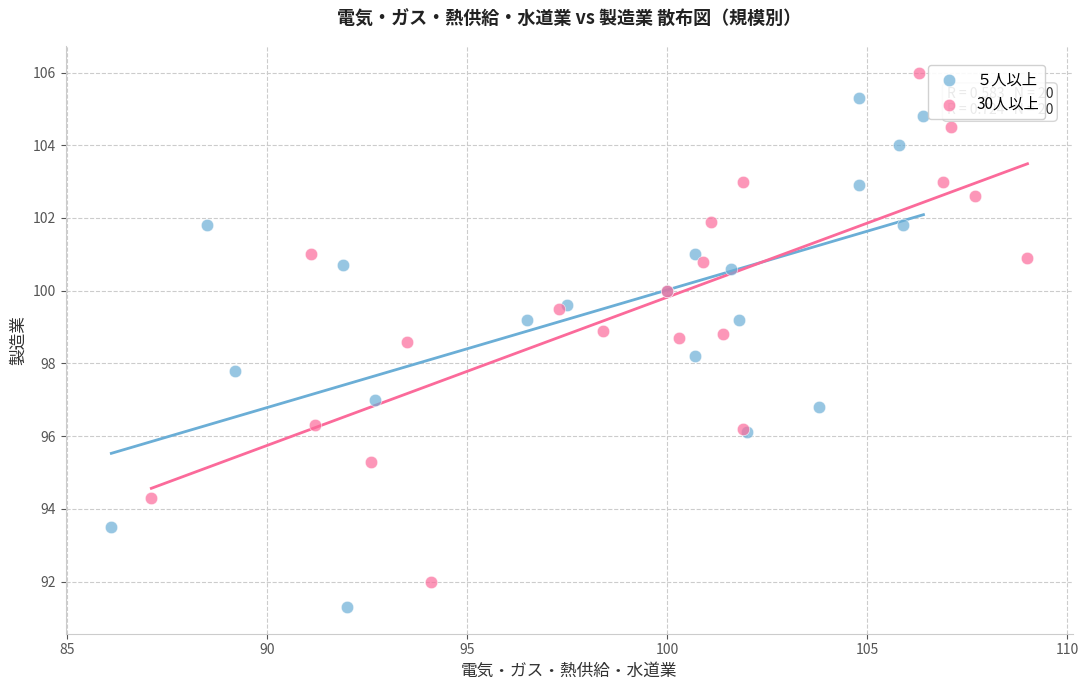

Which series contains the highest Y value?

30人以上